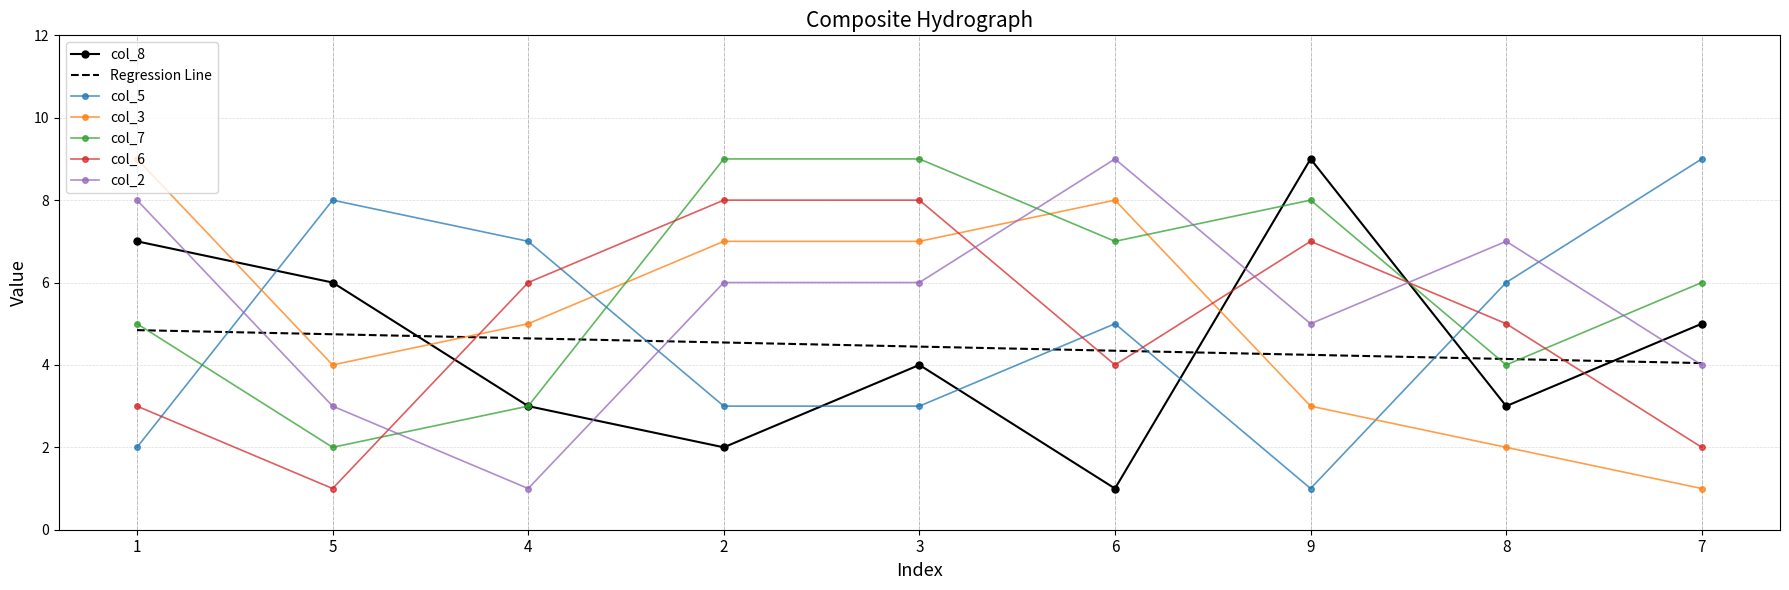

True or false: Regression Line and col_8 cross at least once.

True